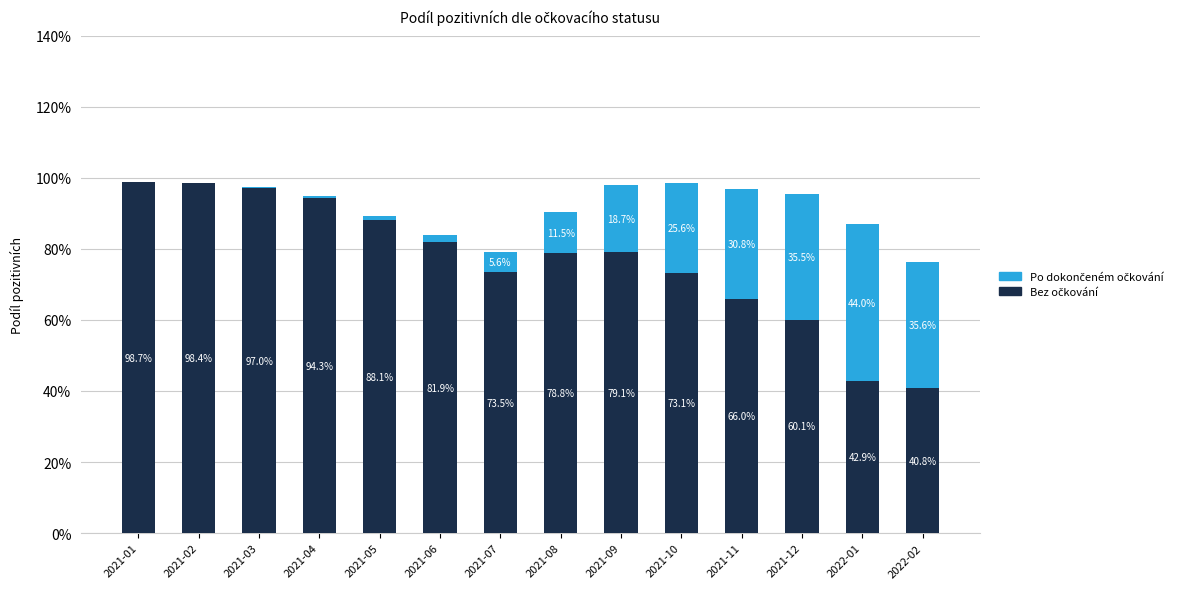

The Po dokončeném očkování series shows 0.0 at 2021-03. True or false?

True